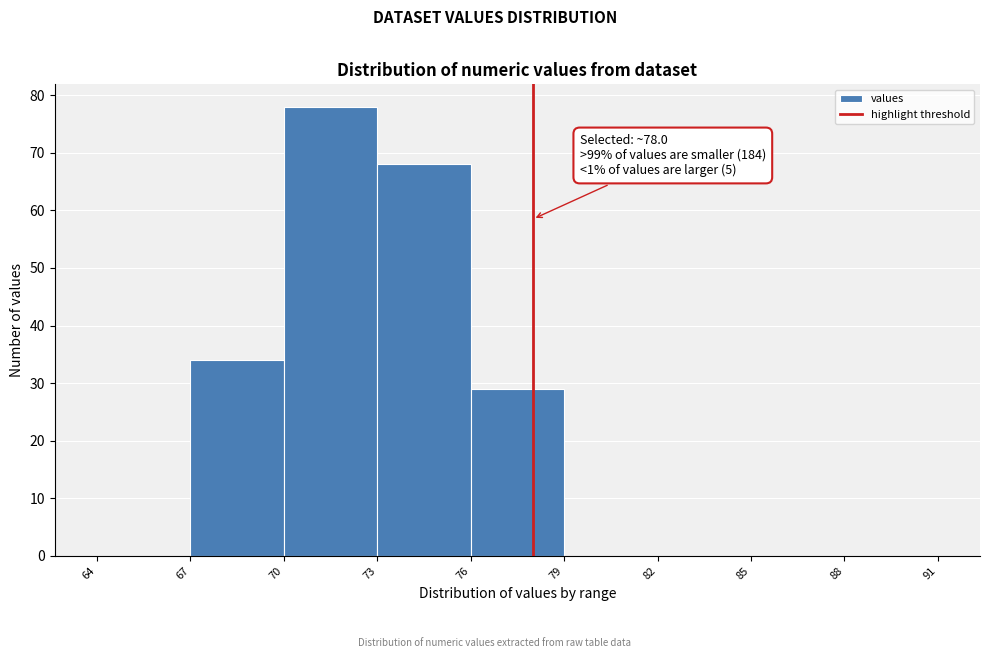

Over which range of the x-axis is the bar tallest?

70 to 73